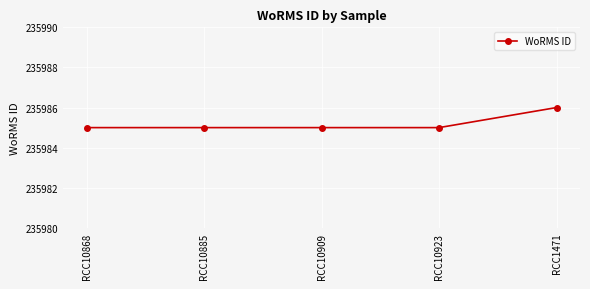

What is the maximum value shown in the chart?

235986